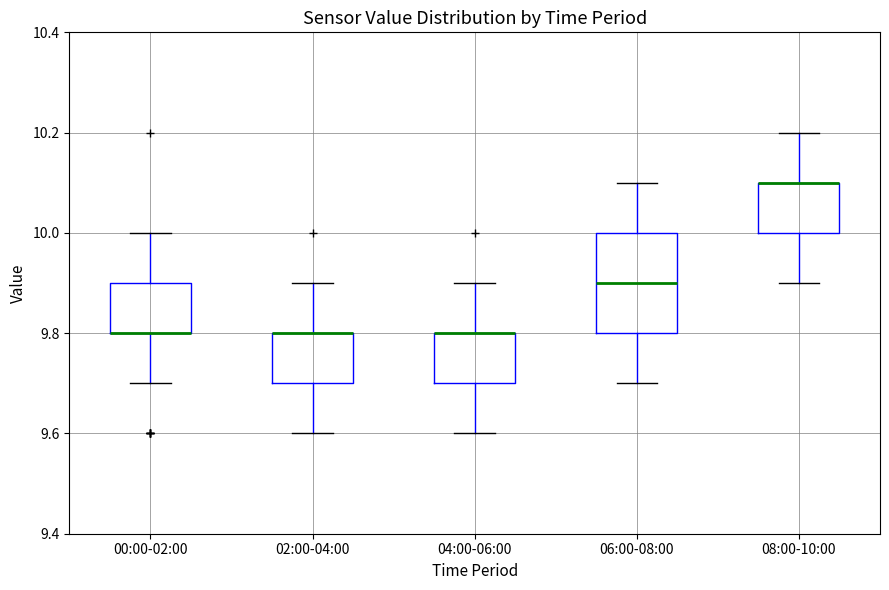

Where does the upper whisker of the box for 00:00-02:00 end on the y-axis? The values are not printed on the chart, so give them approximately, as read against the axis.

10.0